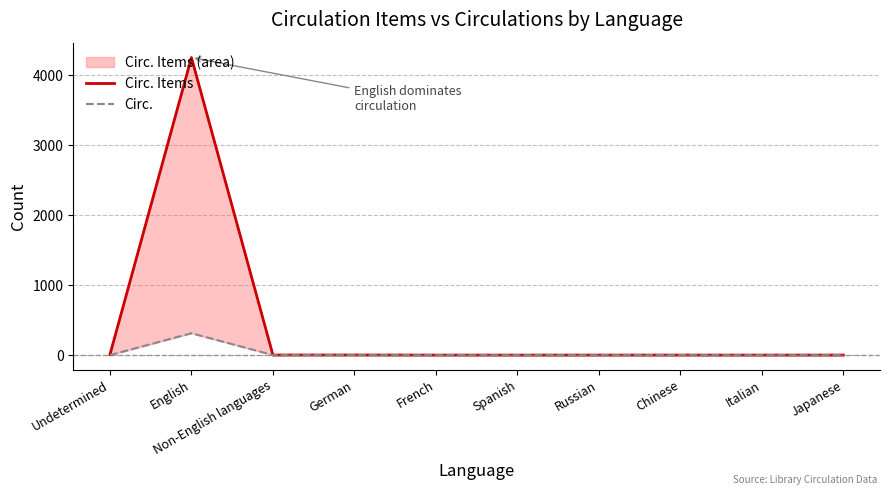

True or false: Circ. and Circ. Items intersect in this chart.

False